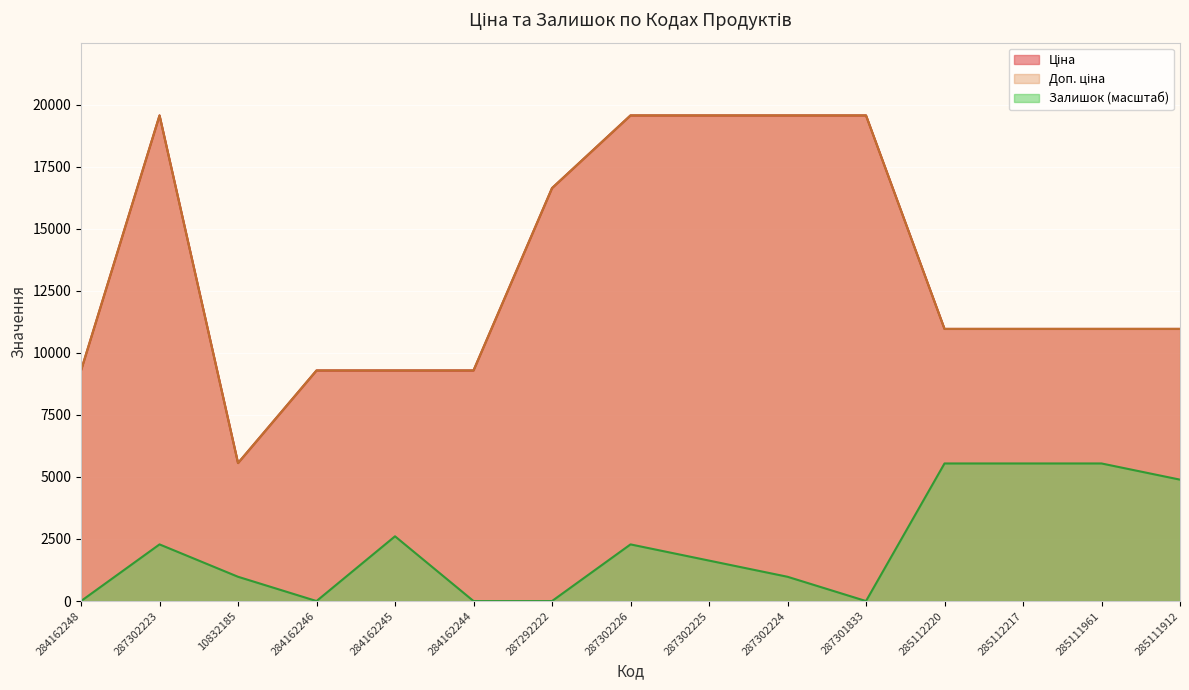

At which category does Ціна reach its first local valley?

10832185